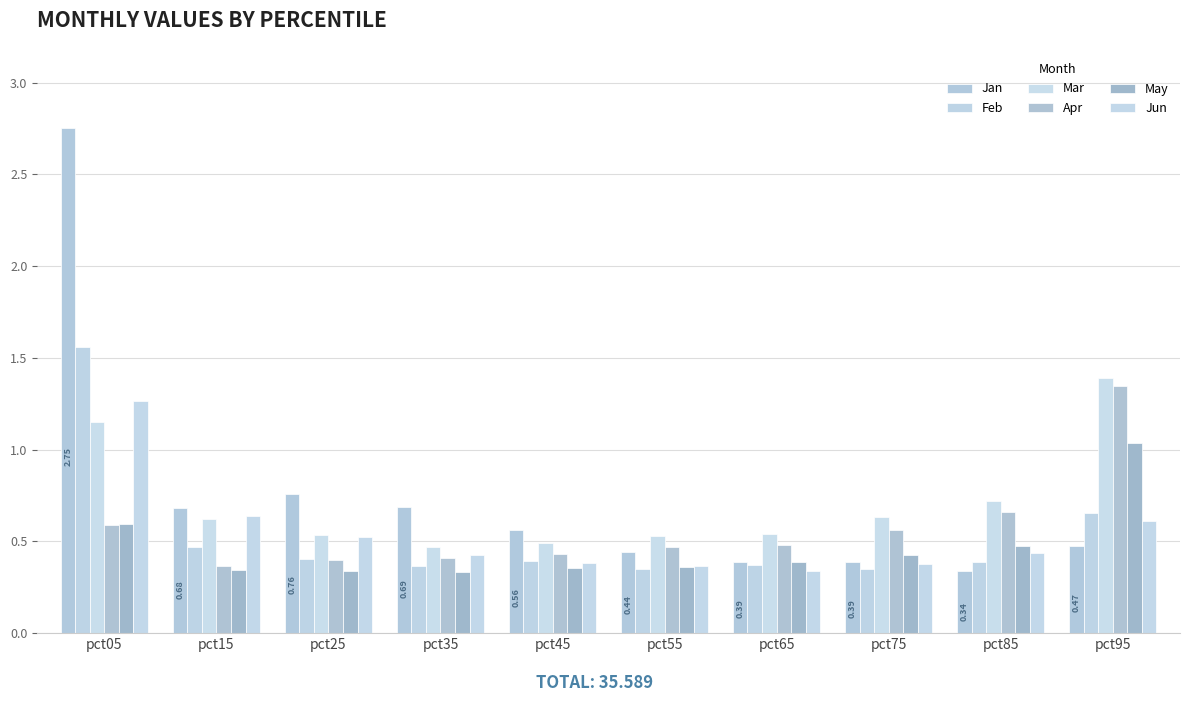

What is the sum of the Jan values at pct15 and pct55?

1.1